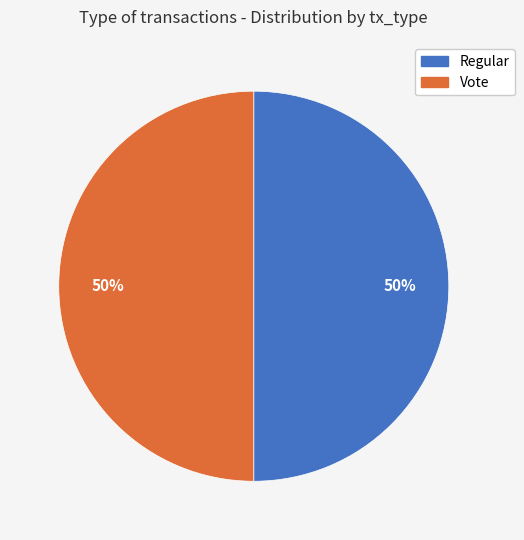

To the nearest percent, what is the average slice percentage?

50%